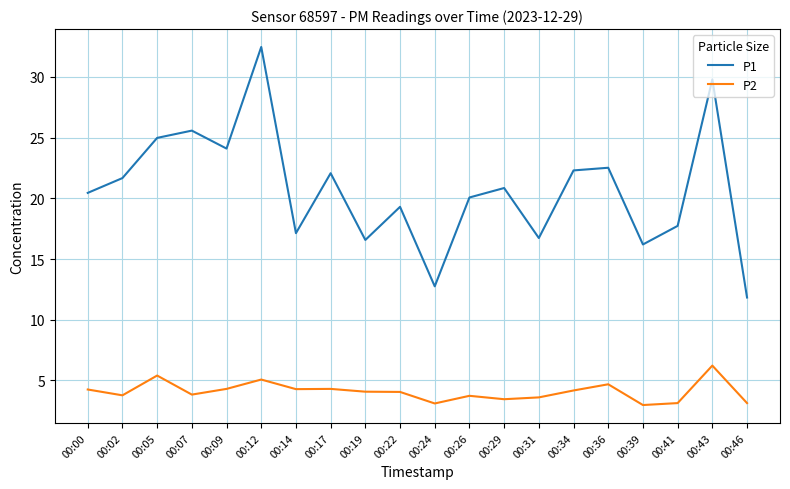

Between 00:02 and 00:12, which series saw the biggest shift?

P1